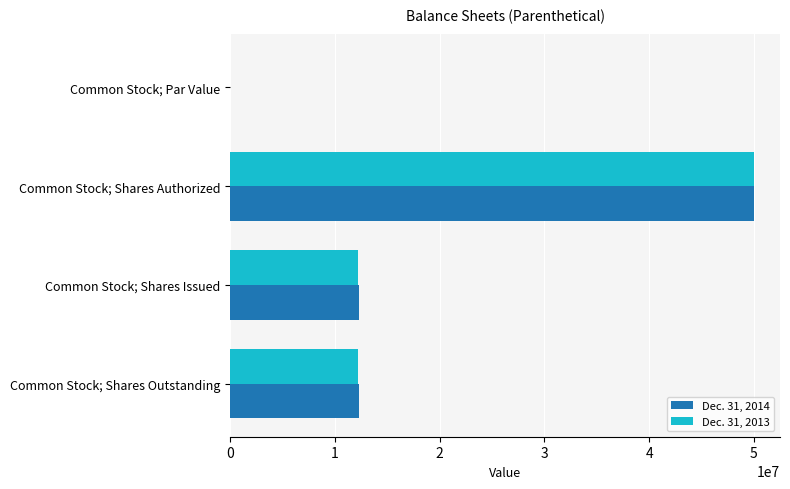

What are all the series names shown in the legend?

Dec. 31, 2014, Dec. 31, 2013